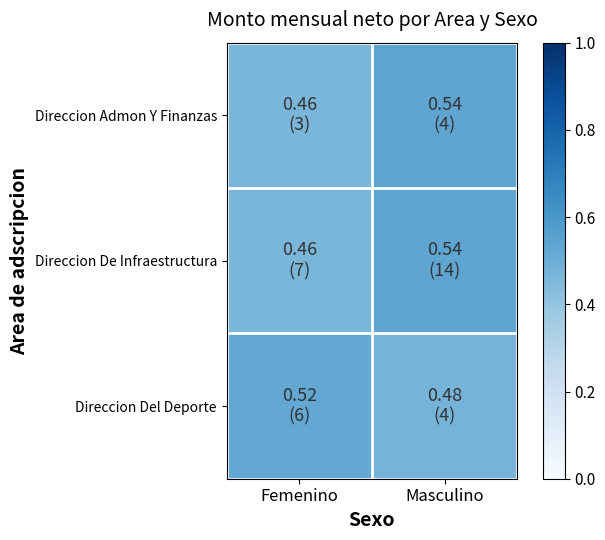

Between Femenino and Masculino, which series saw the biggest shift?

Direccion Admon Y Finanzas